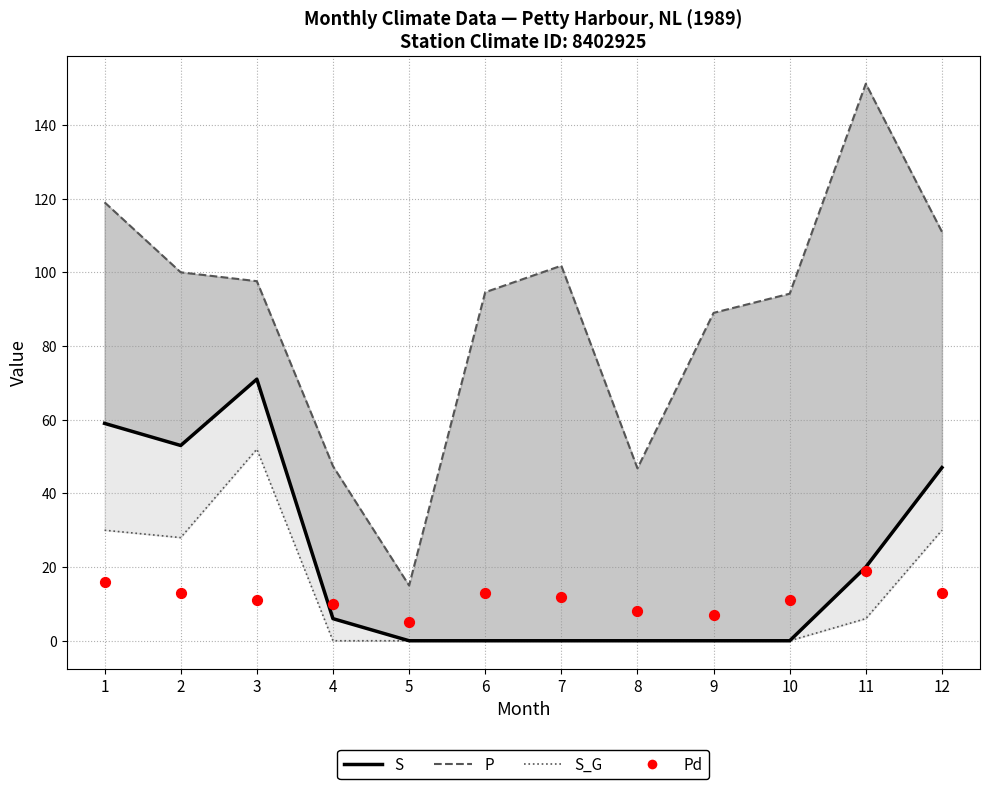

At which category is the sum across all series the highest?

3